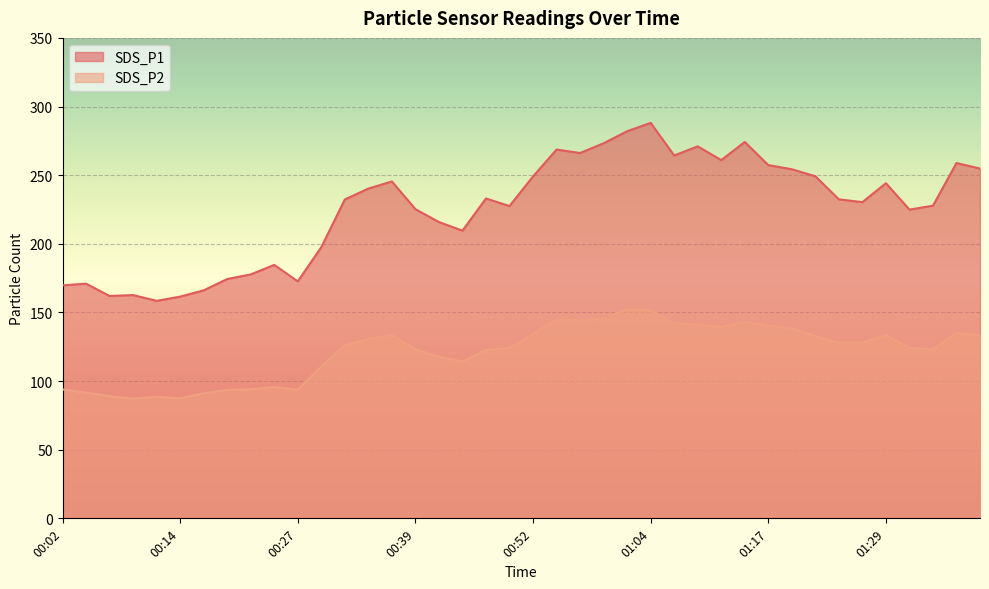

How many interior local valleys does the SDS_P2 series have?

7